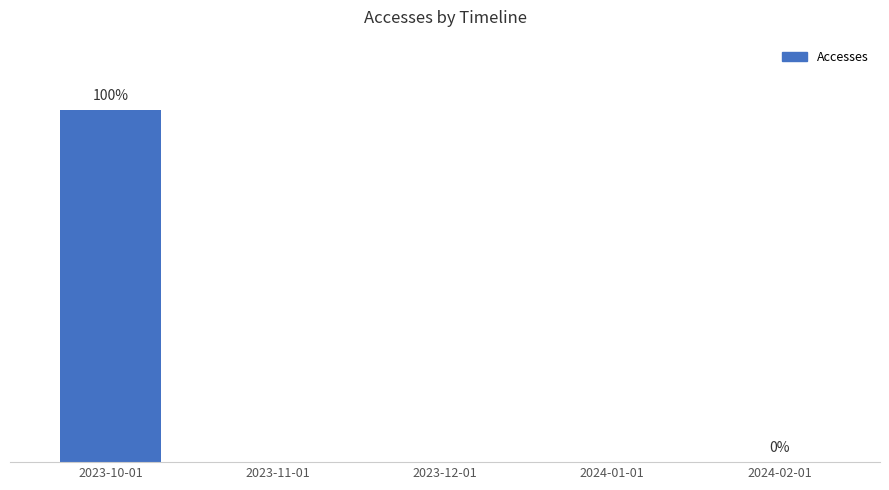

Rank the categories by value from lowest to highest.

2023-11-01, 2023-12-01, 2024-01-01, 2024-02-01, 2023-10-01